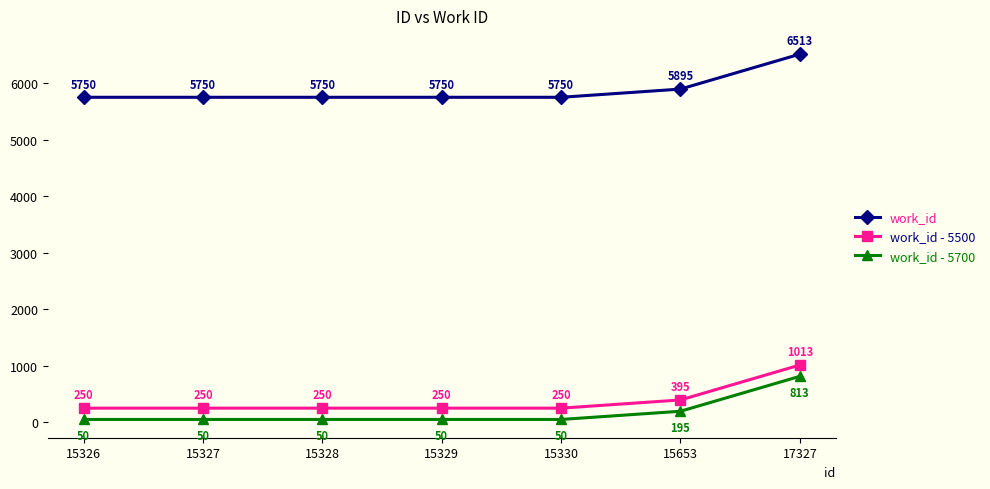

True or false: work_id - 5500 has more than 1 interior local peaks.

False